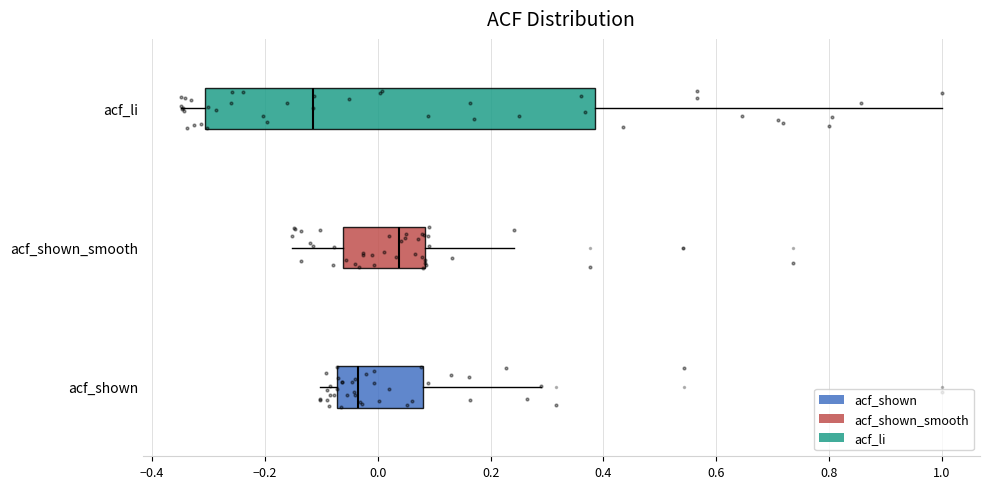

Which box is the widest, from its left edge to its right edge?

acf_li